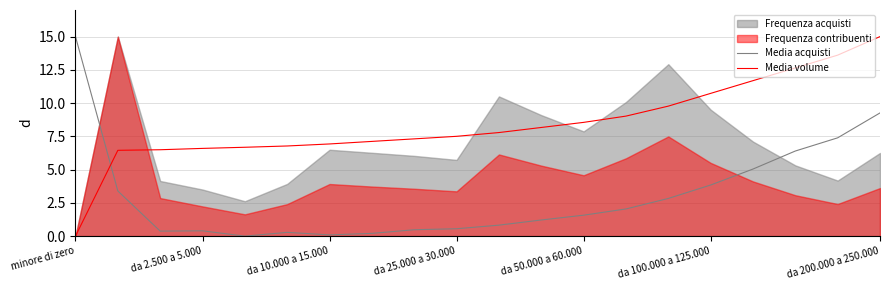

How many times do Media acquisti and Media volume cross each other?

1